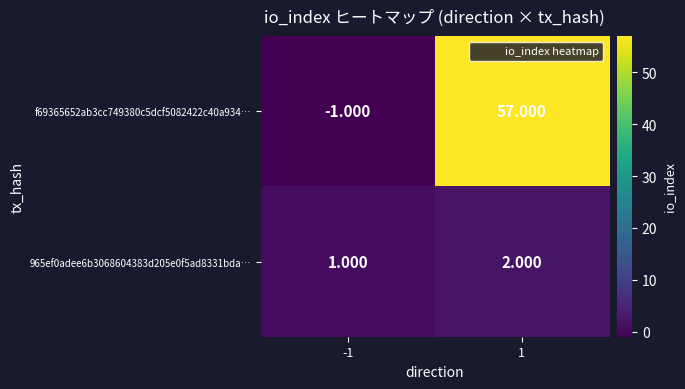

Rank the series at -1 from lowest to highest value.

f69365652ab3cc749380c5dcf5082422c40a934…, 965ef0adee6b3068604383d205e0f5ad8331bda…